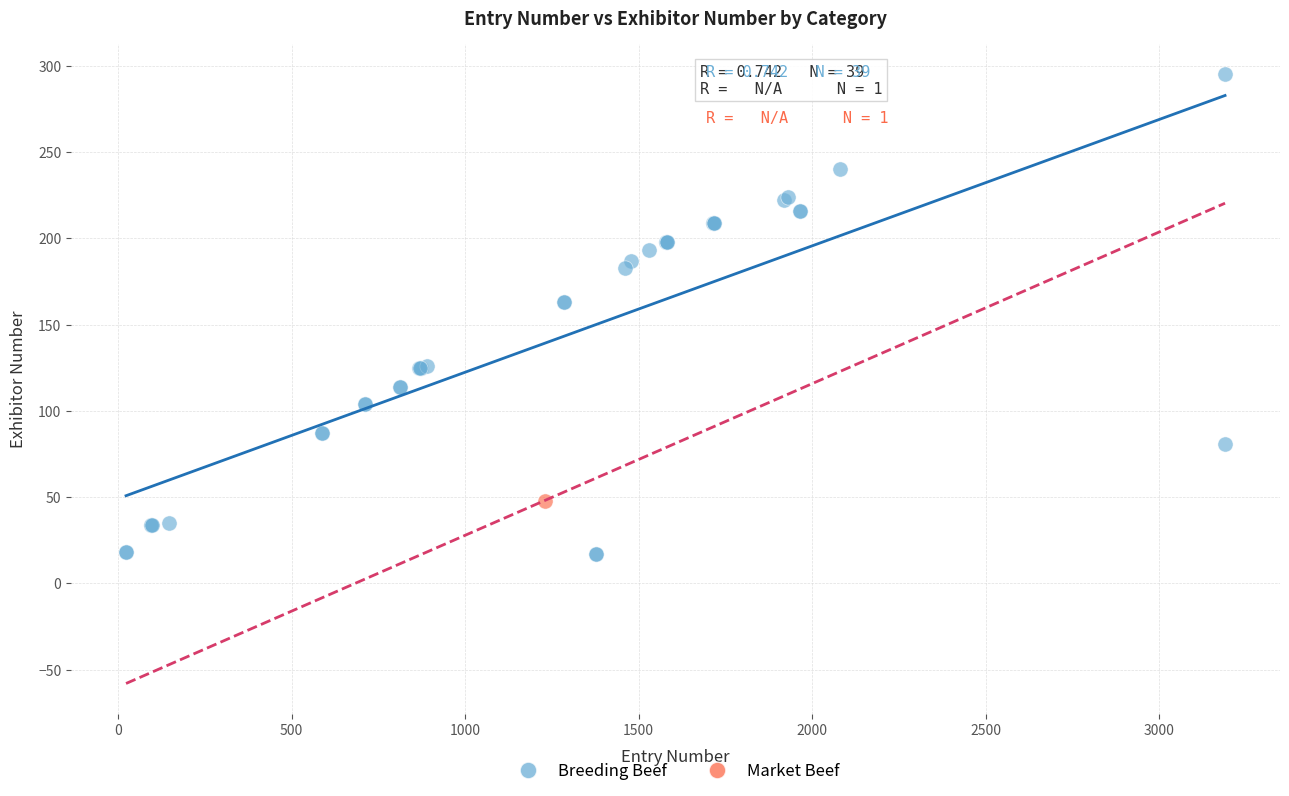

What are all the series names shown in the legend?

Breeding Beef, Market Beef